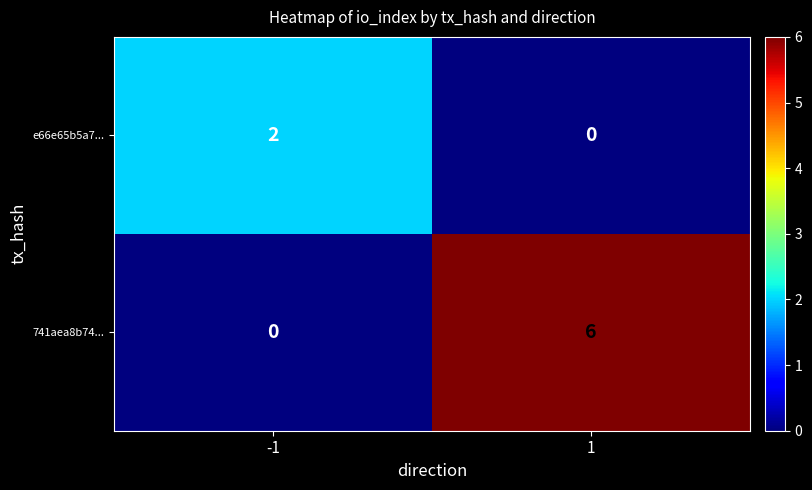

Which series has the largest total across all categories?

741aea8b74...